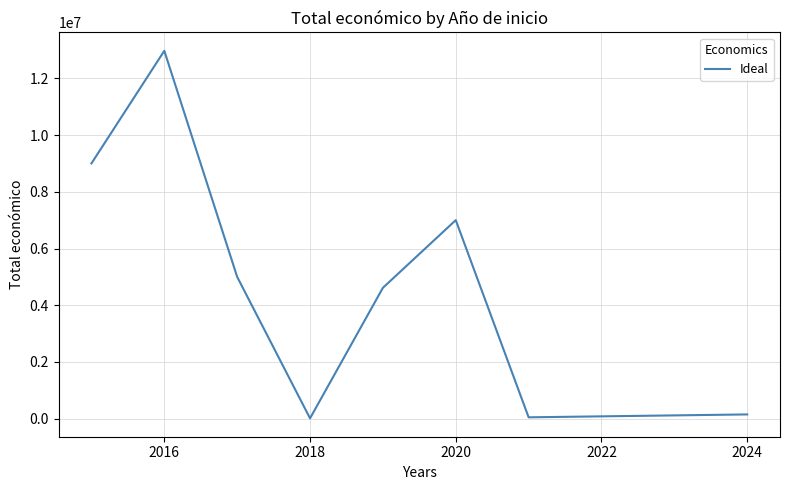

What is the maximum value shown in the chart?

12970461